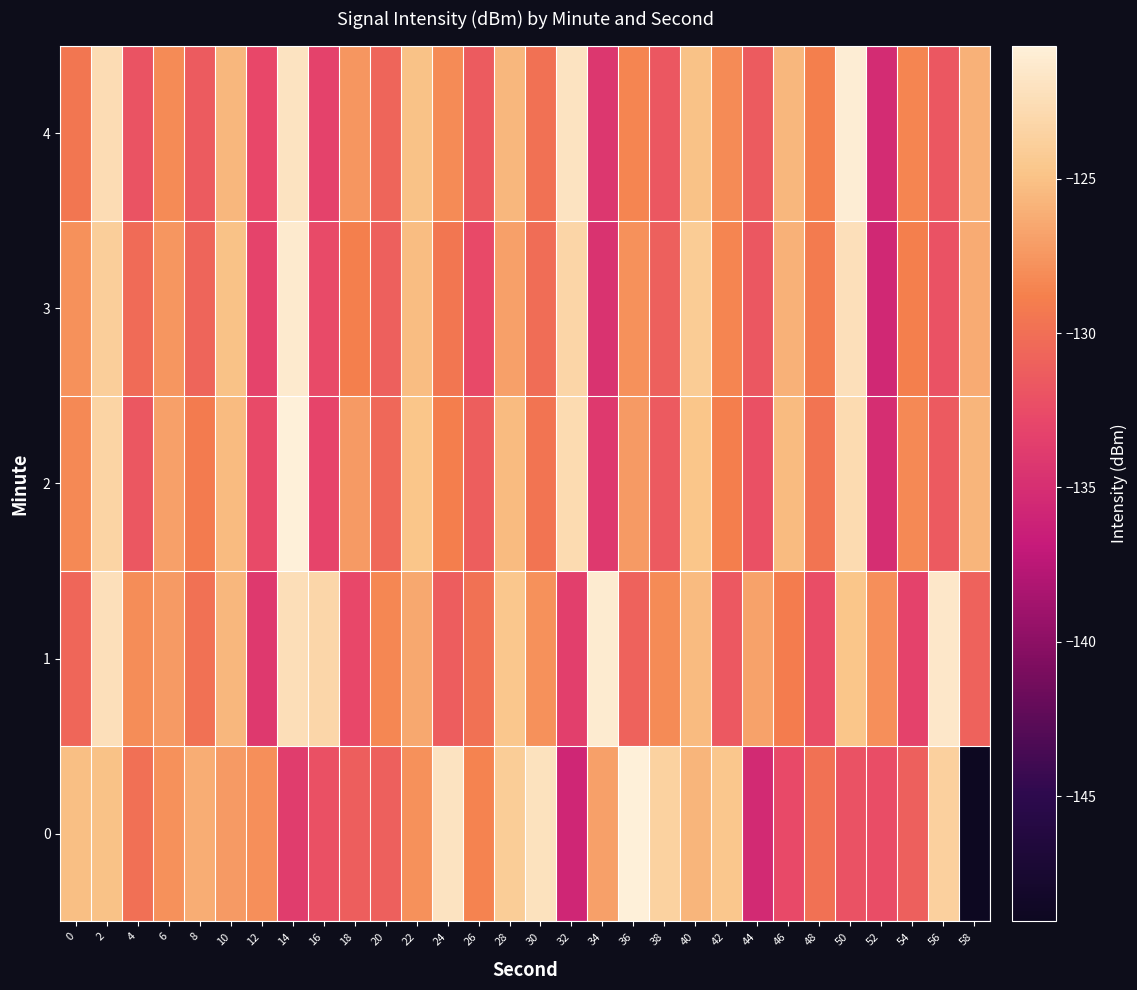

Rank the series at 2 from lowest to highest value.

0, 3, 2, 4, 1